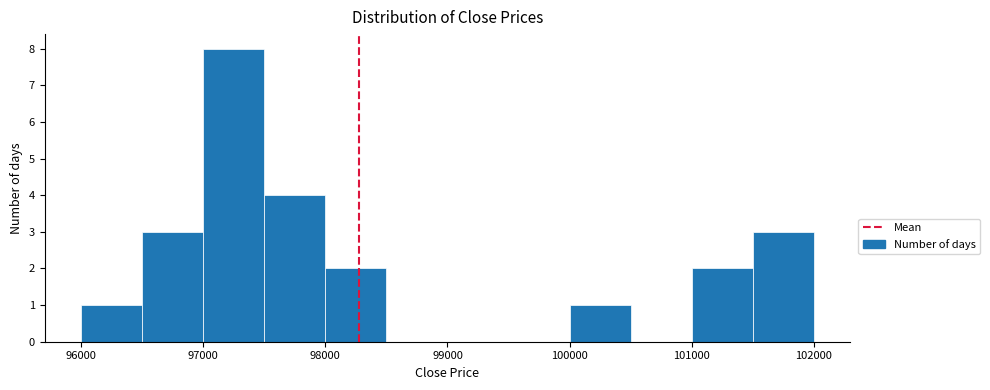

Reading left to right, transcribe this chart: for each bar, give the range it covers on the x-axis and its height. The values are not printed on the chart, so give them approximately, as read against the axis.

96000 to 96500: 1
96500 to 97000: 3
97000 to 97500: 8
97500 to 98000: 4
98000 to 98500: 2
98500 to 99000: 0
99000 to 99500: 0
99500 to 100000: 0
100000 to 100500: 1
100500 to 101000: 0
101000 to 101500: 2
101500 to 102000: 3